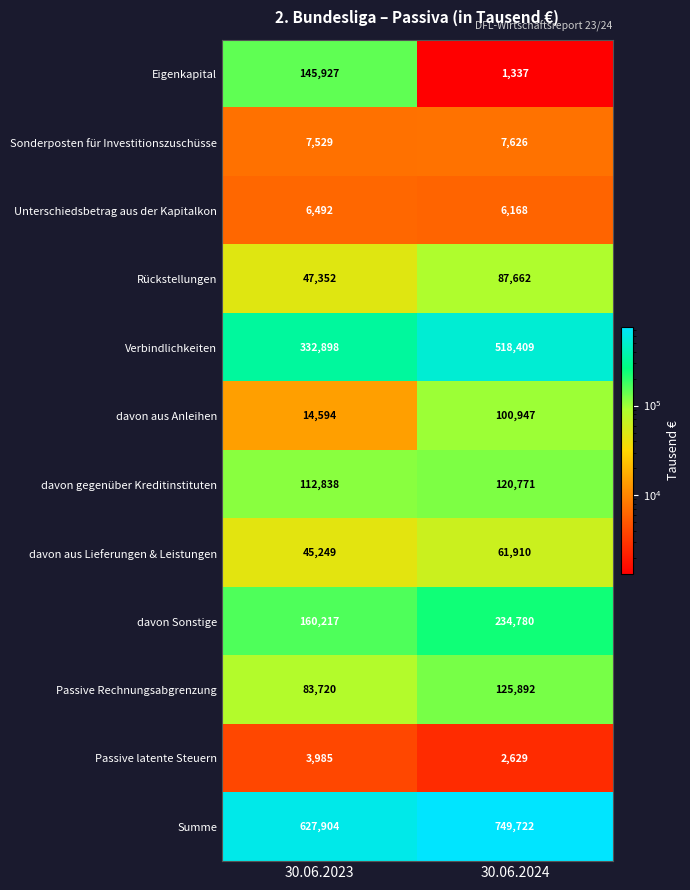

Which series has the largest total across all categories?

Summe